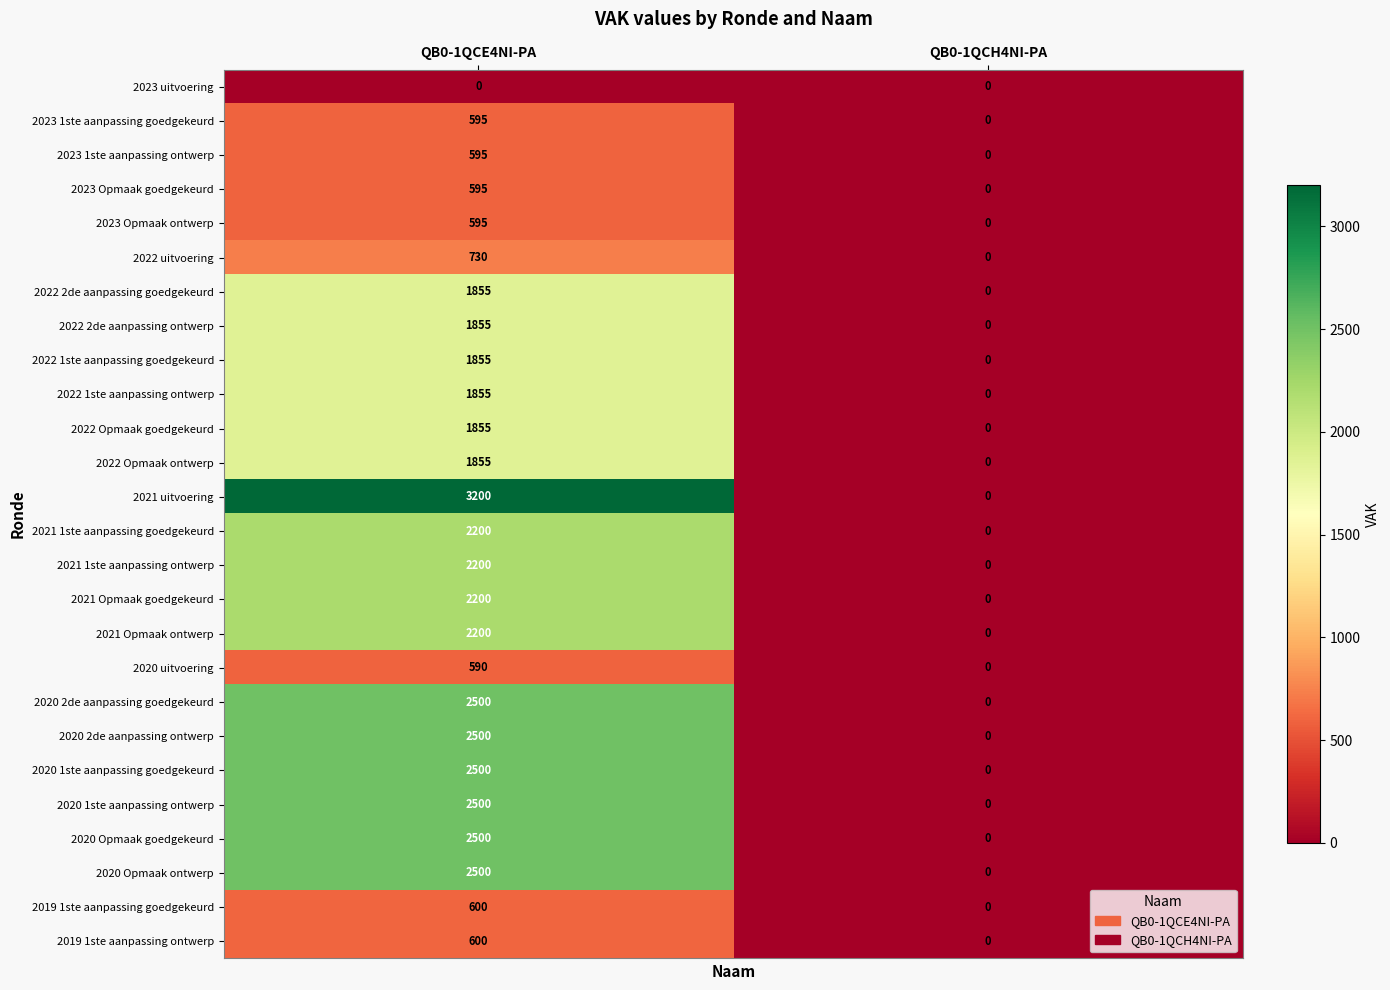

Rank the categories by 2022 2de aanpassing ontwerp value from lowest to highest.

QB0-1QCH4NI-PA, QB0-1QCE4NI-PA